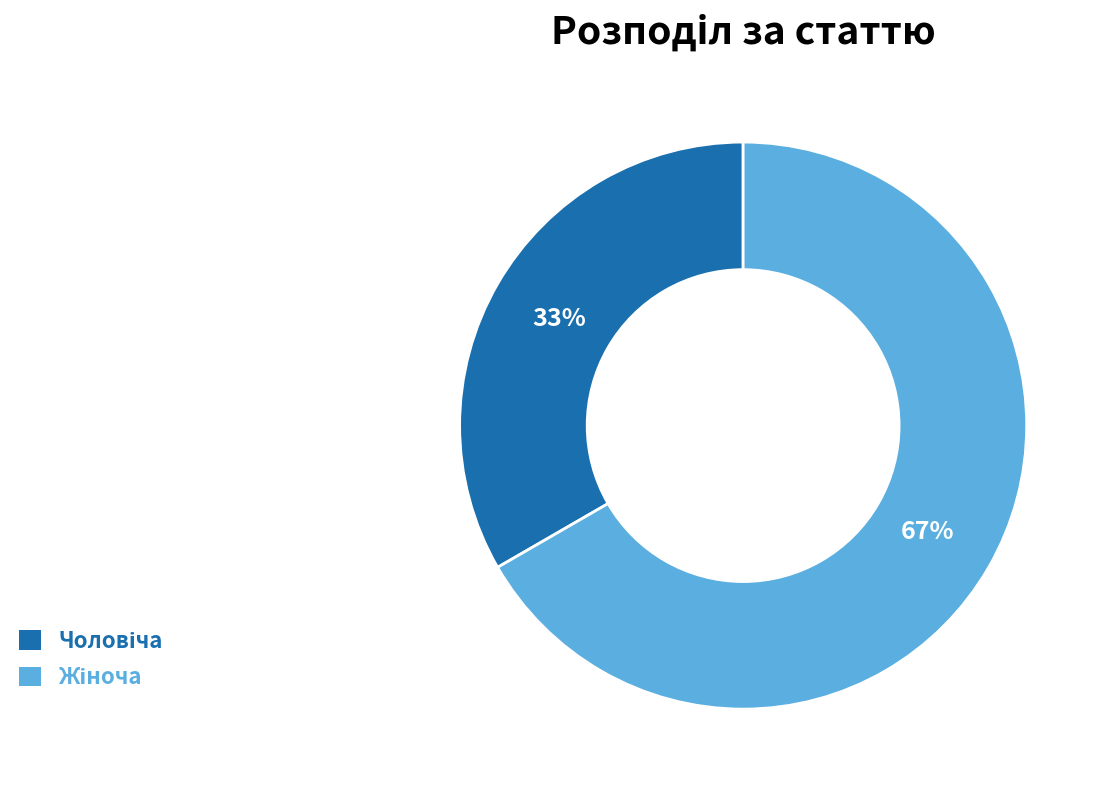

To the nearest percent, what is the average slice percentage?

50%